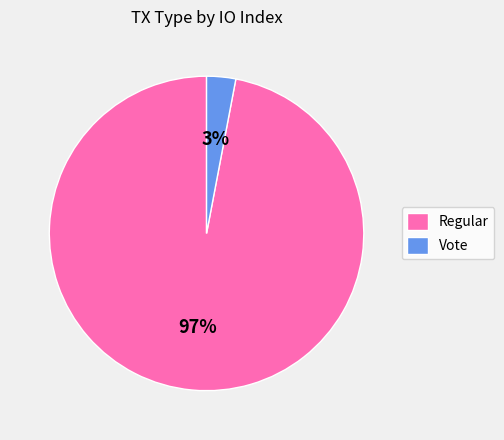

Is Regular the majority of the pie?

Yes